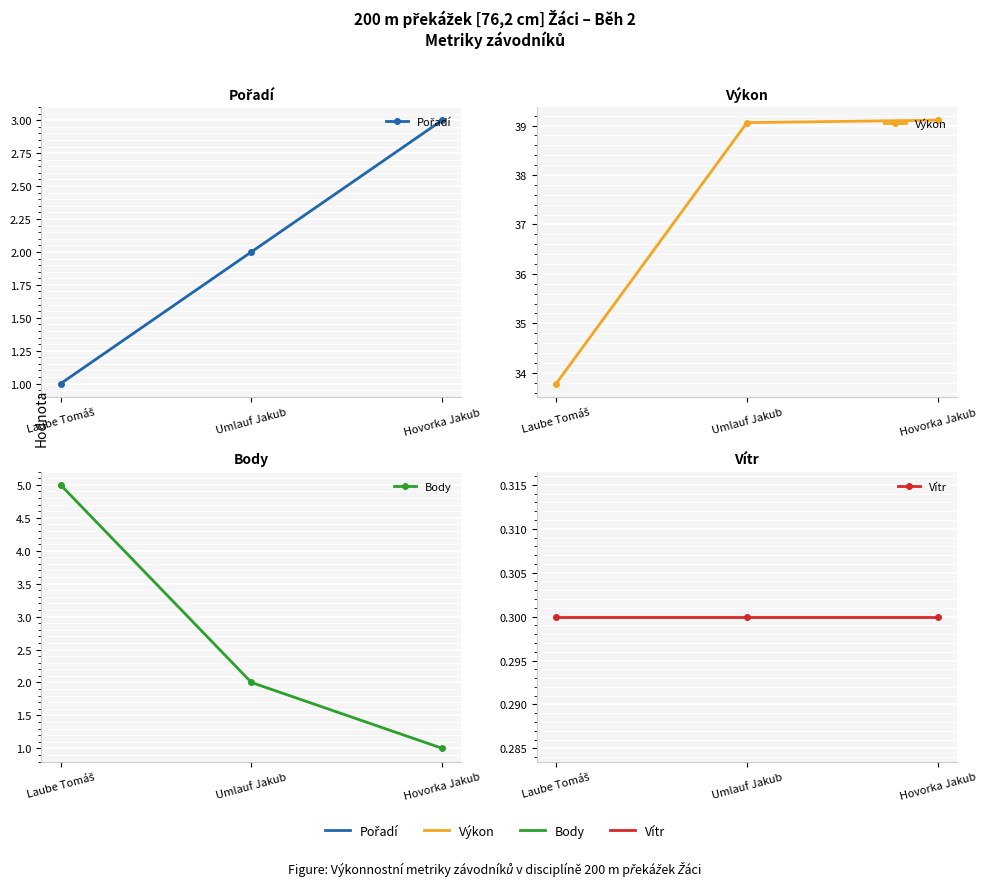

Rank the categories by Pořadí value from highest to lowest.

Hovorka Jakub, Umlauf Jakub, Laube Tomáš